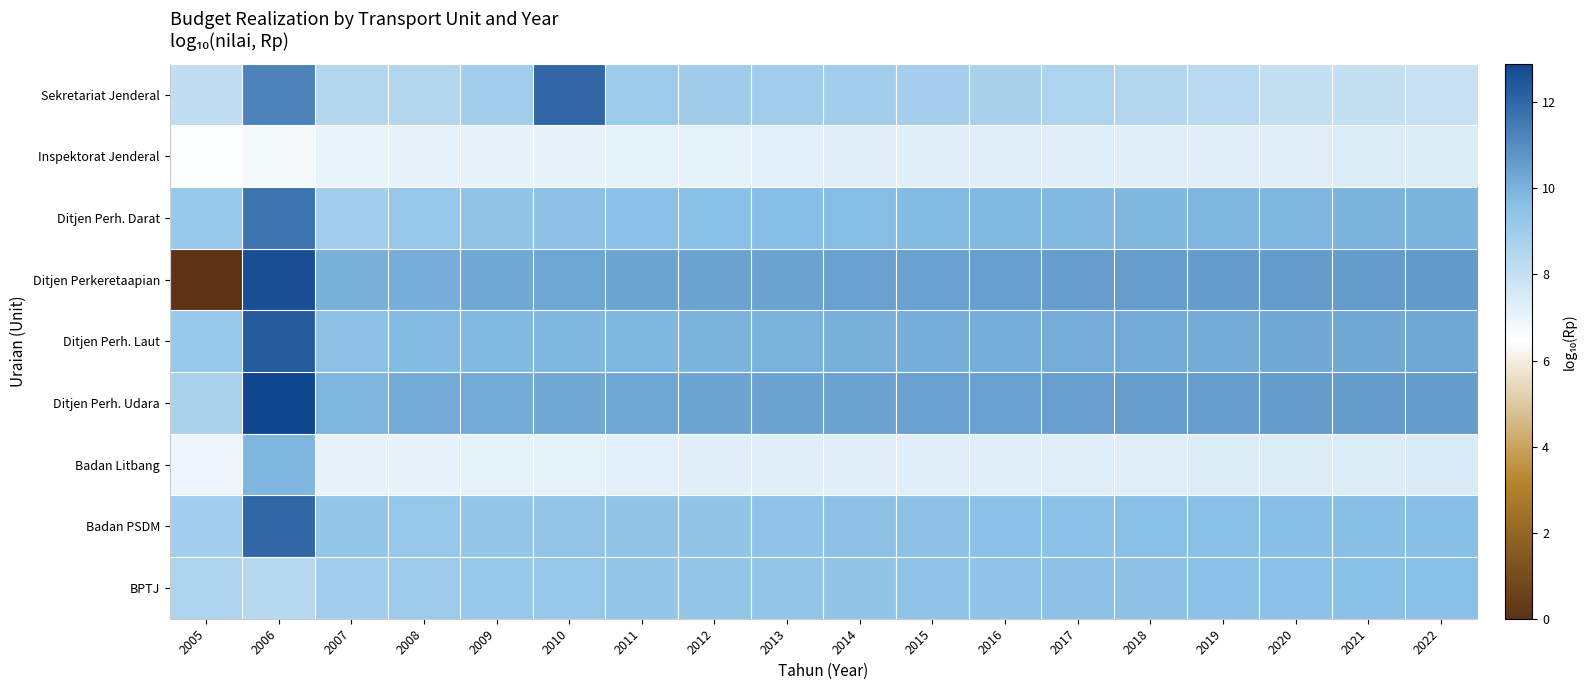

Reading left to right, extract all data points from this chart.

Sekretariat Jenderal: 2005=8.1	2006=11.3	2007=8.4	2008=8.5	2009=8.9	2010=12.0	2011=9.1	2012=9.0	2013=8.9	2014=8.9	2015=8.8	2016=8.7	2017=8.6	2018=8.5	2019=8.3	2020=8.0	2021=8.0	2022=7.9
Inspektorat Jenderal: 2005=6.5	2006=6.7	2007=7.0	2008=7.1	2009=7.1	2010=7.1	2011=7.1	2012=7.1	2013=7.2	2014=7.2	2015=7.2	2016=7.3	2017=7.3	2018=7.3	2019=7.3	2020=7.3	2021=7.4	2022=7.4
Ditjen Perh. Darat: 2005=9.2	2006=11.7	2007=8.9	2008=9.3	2009=9.4	2010=9.5	2011=9.5	2012=9.6	2013=9.7	2014=9.7	2015=9.7	2016=9.8	2017=9.8	2018=9.8	2019=9.9	2020=9.9	2021=9.9	2022=10.0
Ditjen Perkeretaapian: 2005=0.0	2006=12.7	2007=10.0	2008=10.1	2009=10.3	2010=10.3	2011=10.3	2012=10.4	2013=10.4	2014=10.4	2015=10.5	2016=10.5	2017=10.5	2018=10.6	2019=10.6	2020=10.6	2021=10.6	2022=10.6
Ditjen Perh. Laut: 2005=9.2	2006=12.3	2007=9.5	2008=9.7	2009=9.8	2010=9.8	2011=9.9	2012=10.0	2013=10.0	2014=10.0	2015=10.1	2016=10.1	2017=10.1	2018=10.2	2019=10.2	2020=10.2	2021=10.3	2022=10.3
Ditjen Perh. Udara: 2005=8.7	2006=12.9	2007=9.9	2008=10.2	2009=10.2	2010=10.3	2011=10.3	2012=10.3	2013=10.4	2014=10.4	2015=10.4	2016=10.5	2017=10.5	2018=10.5	2019=10.6	2020=10.6	2021=10.6	2022=10.6
Badan Litbang: 2005=6.9	2006=9.9	2007=7.1	2008=7.1	2009=7.1	2010=7.1	2011=7.2	2012=7.2	2013=7.2	2014=7.3	2015=7.3	2016=7.3	2017=7.3	2018=7.3	2019=7.4	2020=7.4	2021=7.4	2022=7.4
Badan PSDM: 2005=8.9	2006=12.0	2007=9.3	2008=9.3	2009=9.3	2010=9.3	2011=9.4	2012=9.4	2013=9.4	2014=9.5	2015=9.5	2016=9.5	2017=9.6	2018=9.6	2019=9.6	2020=9.6	2021=9.6	2022=9.7
BPTJ: 2005=8.6	2006=8.4	2007=8.9	2008=9.1	2009=9.2	2010=9.2	2011=9.3	2012=9.3	2013=9.4	2014=9.4	2015=9.4	2016=9.5	2017=9.5	2018=9.5	2019=9.5	2020=9.6	2021=9.6	2022=9.6